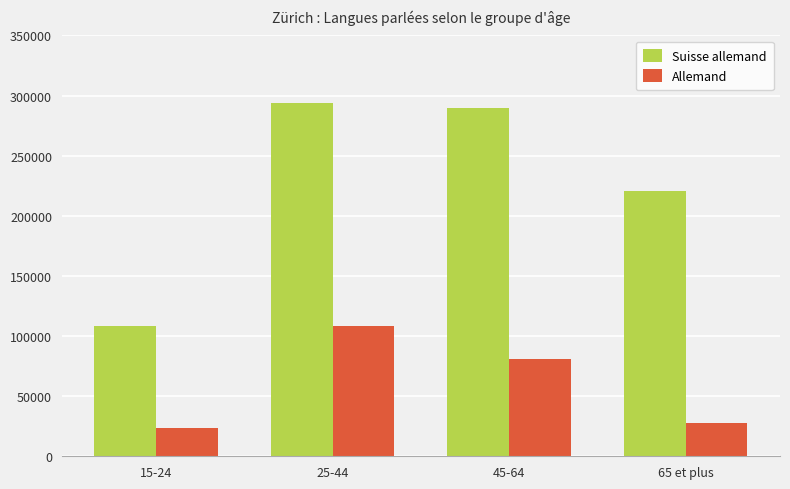

Which label corresponds to the largest value in the chart?

25-44